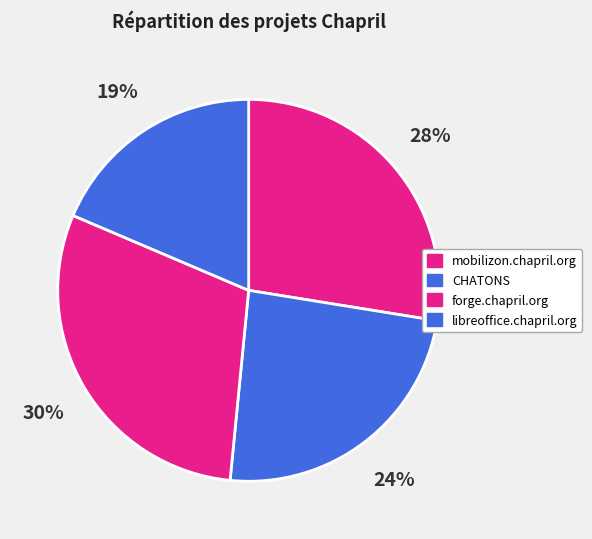

The mobilizon.chapril.org slice represents 38% of the pie. True or false?

False